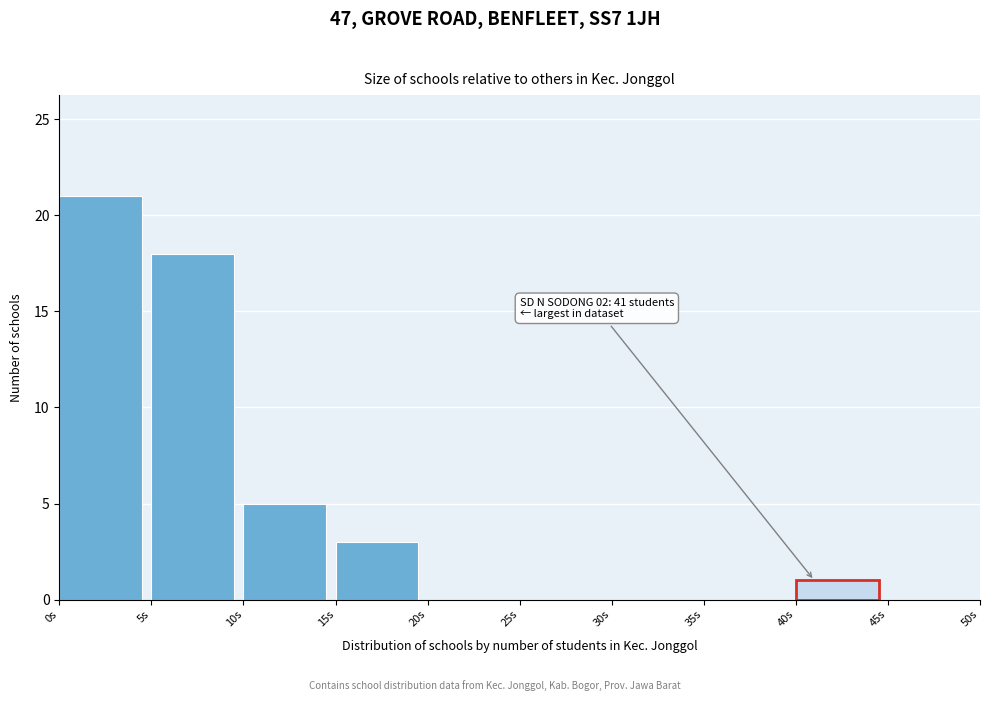

Over which range of the x-axis is the bar tallest?

0 to 5